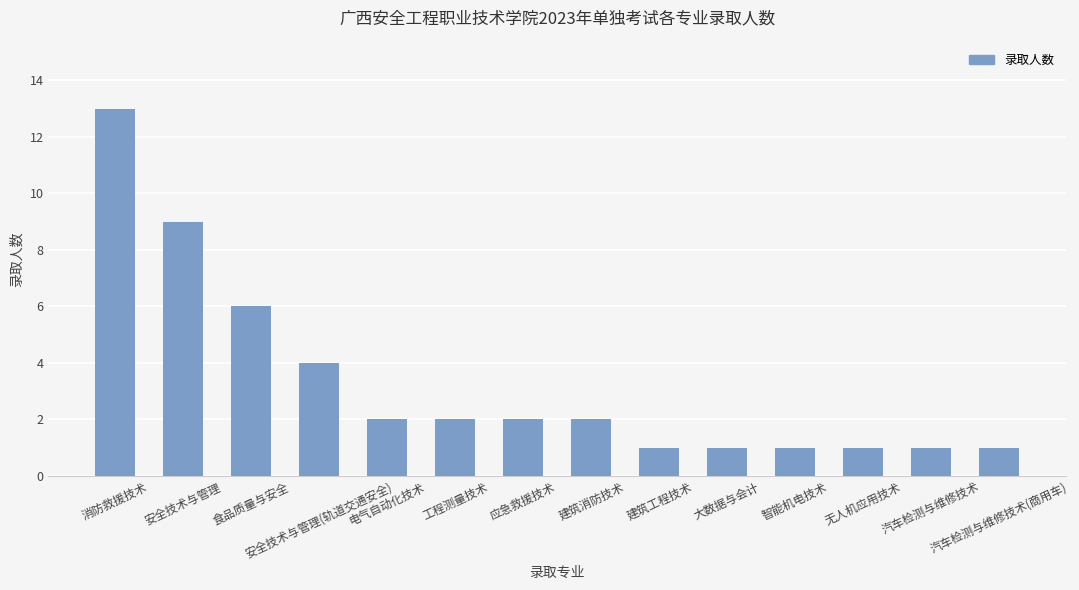

True or false: the data shows 0 at 建筑工程技术.

False